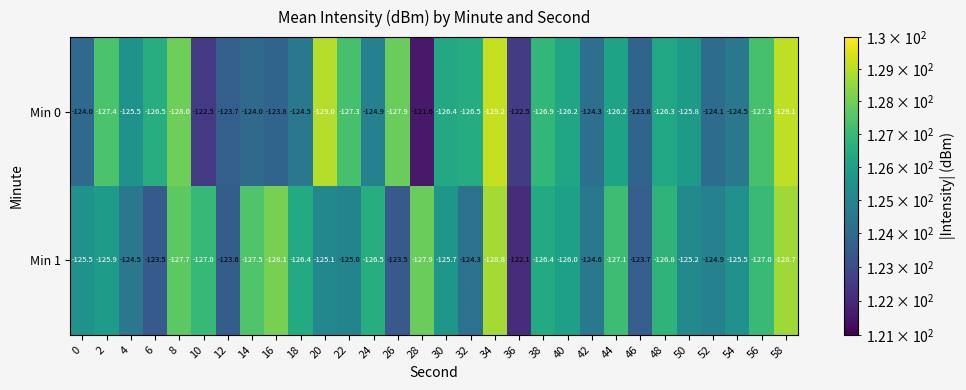

How many categories are shown in the chart?

30